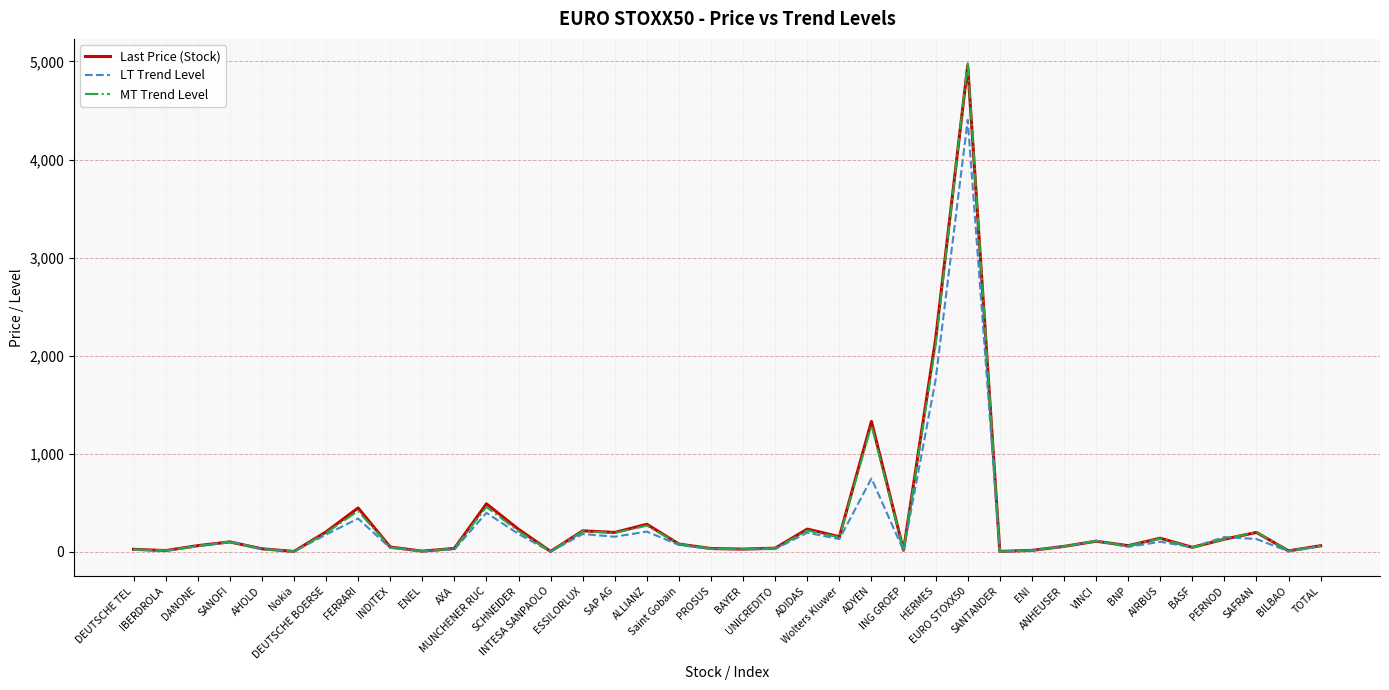

What position from the left is ENEL?

10